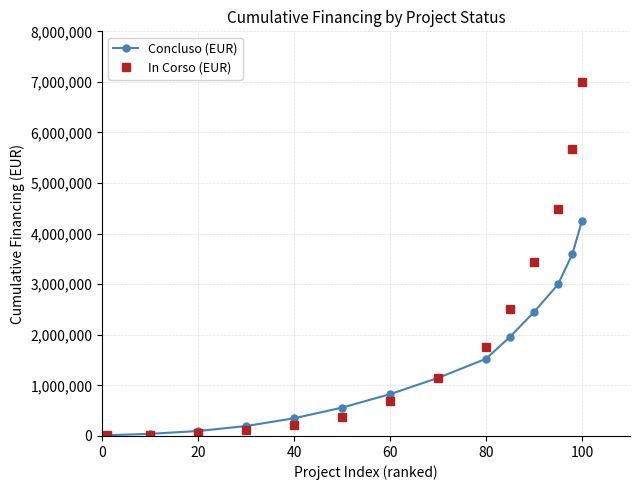

What are all the series names shown in the legend?

Concluso (EUR), In Corso (EUR)